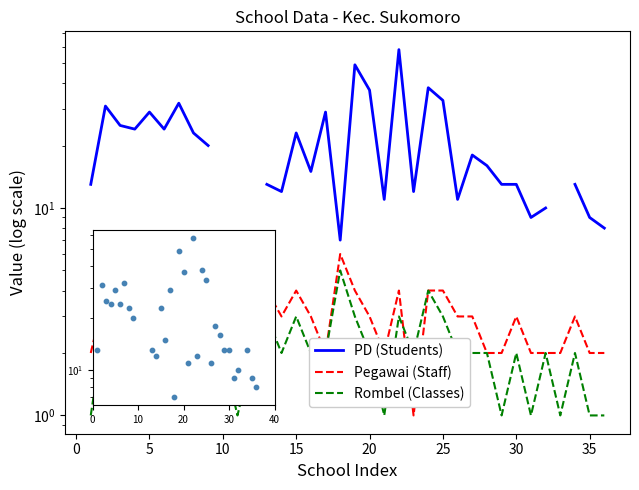

What is the total value across all series at 10?

28.0